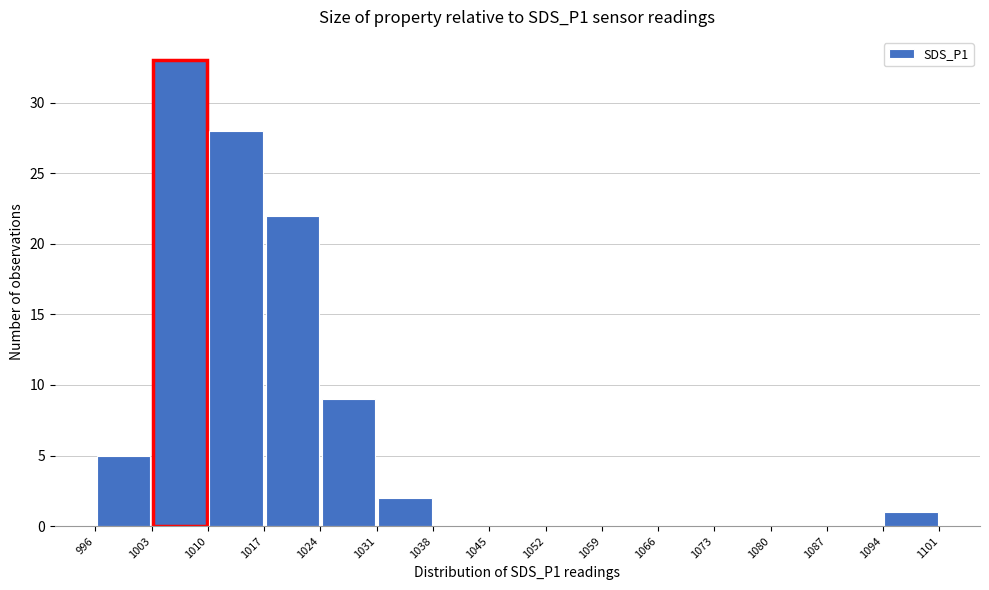

Over which range of the x-axis is the bar tallest?

1003 to 1010